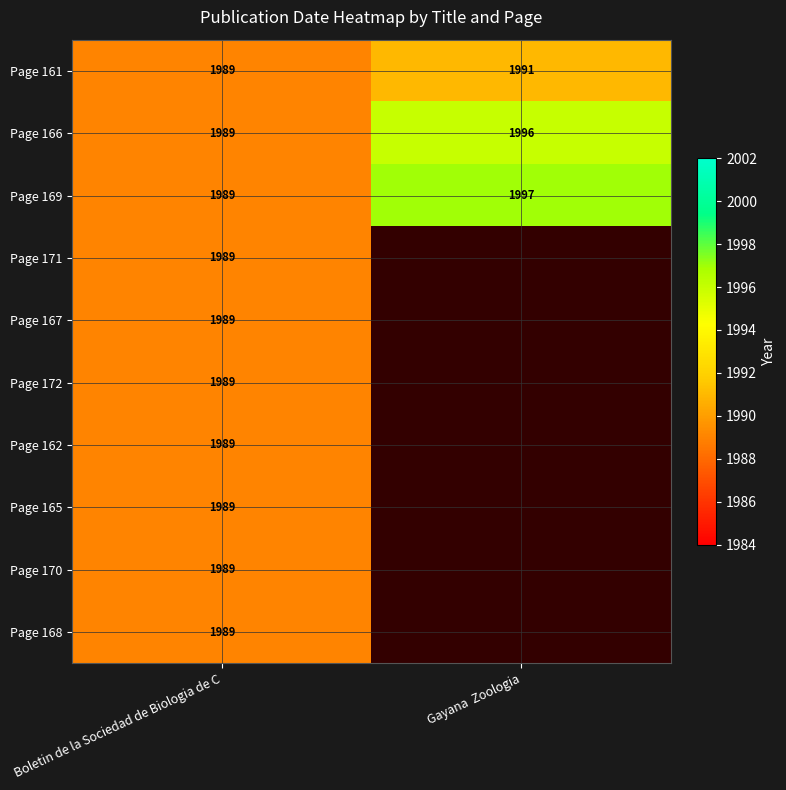

Rank the categories by Page 169 value from highest to lowest.

Gayana  Zoologia, Boletin de la Sociedad de Biologia de C